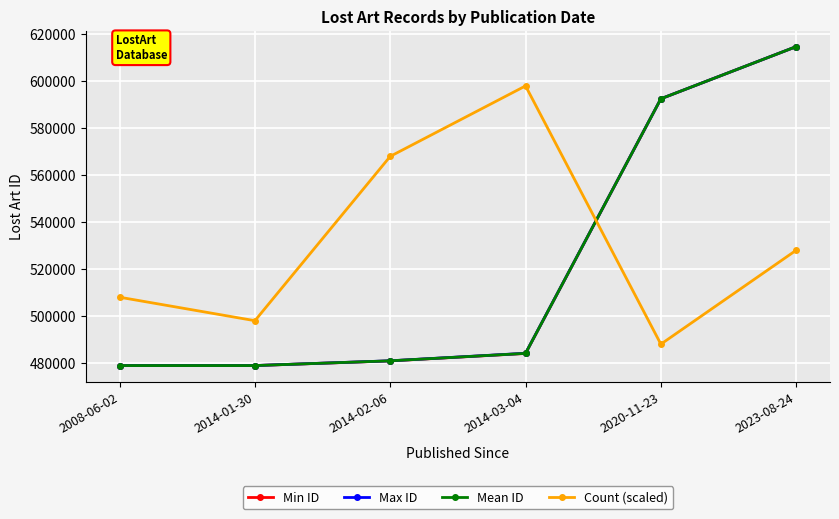

At which label is Count (scaled) closest to 543000?

2023-08-24